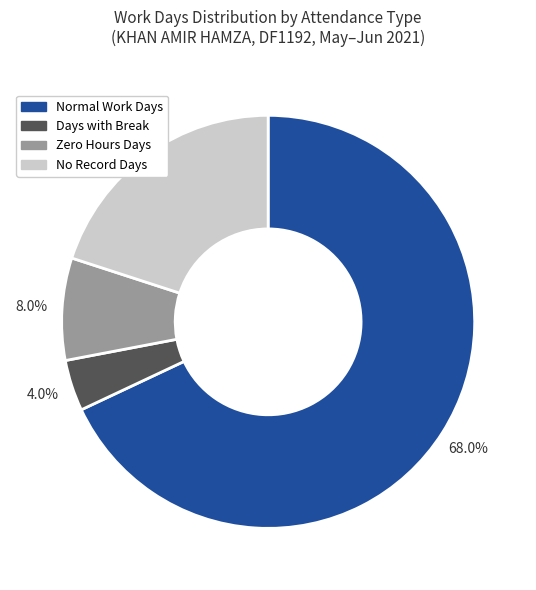

Is there any slice that represents more than half of the pie?

Yes